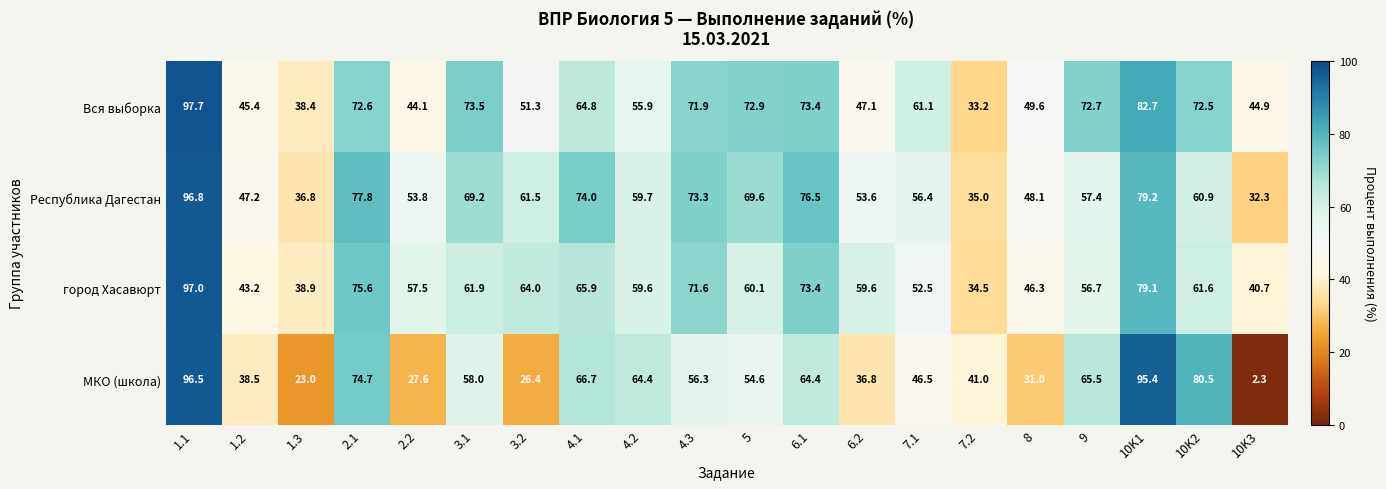

Count the number of data series in this chart.

4